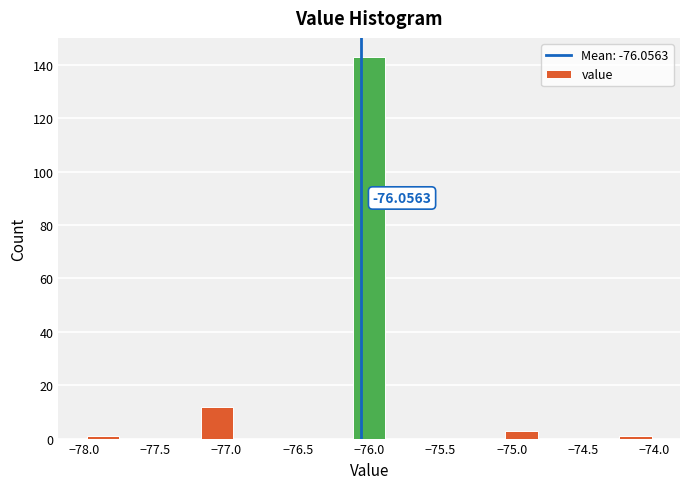

Over which range of the x-axis is the bar tallest?

-76.15 to -75.85